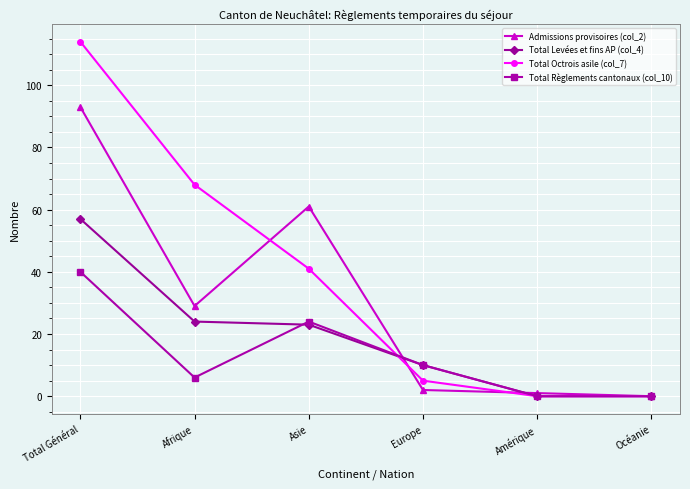

How many data points in Total Octrois asile (col_7) are less than 41?

3